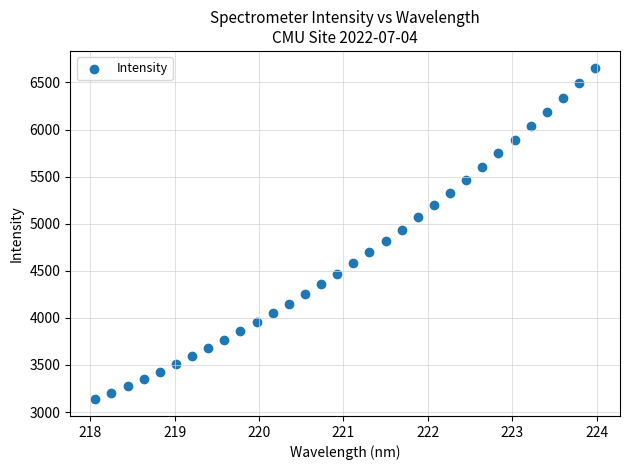

What is the range of X values (max minus min)?

5.9